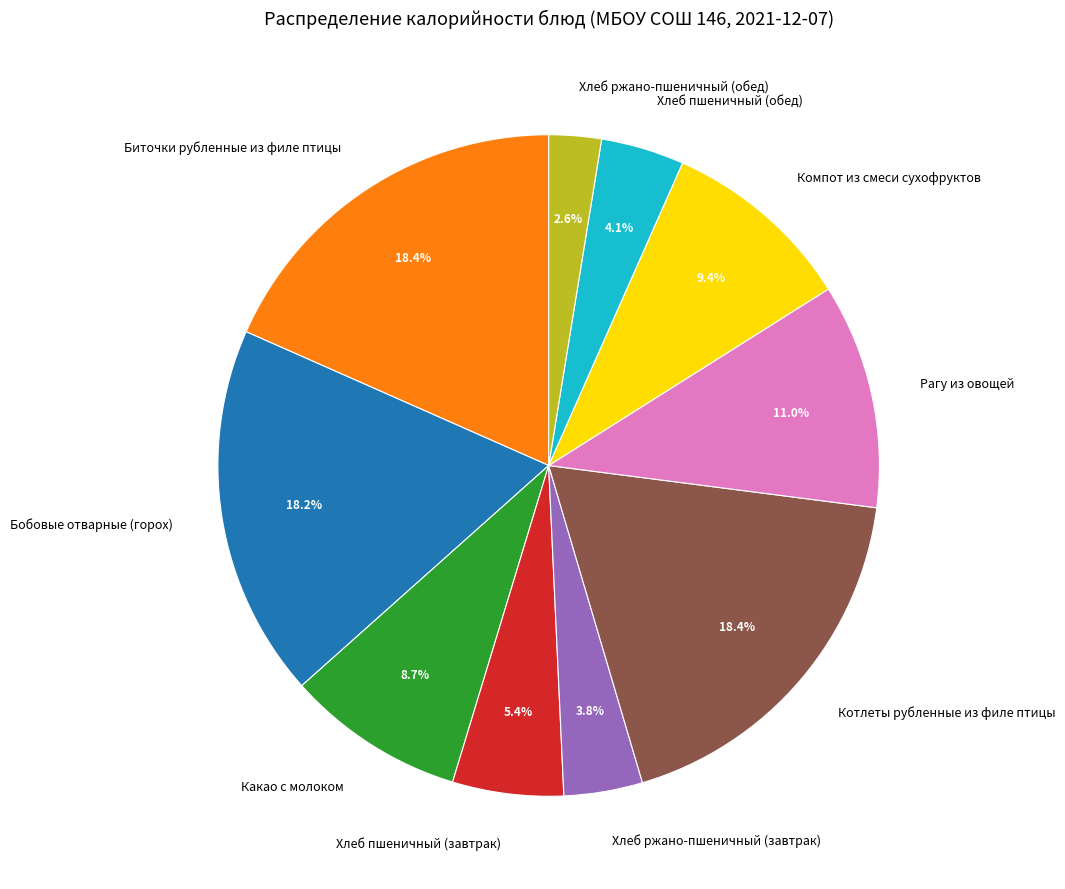

Which category has the smallest portion of the pie?

Хлеб ржано-пшеничный (обед)